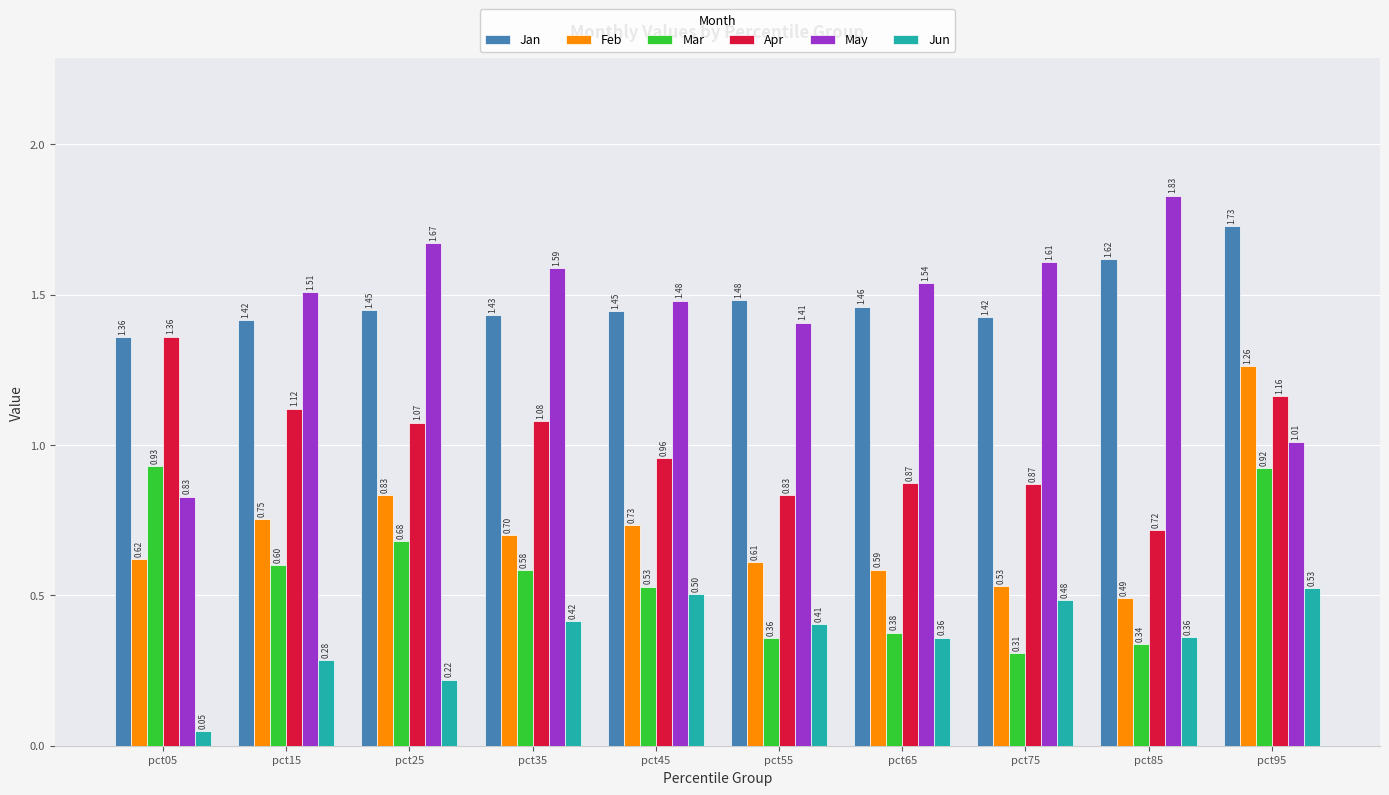

How many data points does each series have?

10